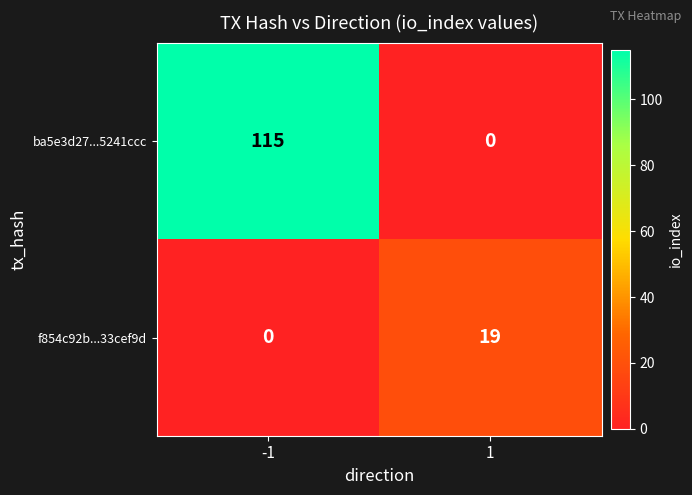

What is the difference between the ba5e3d27...5241ccc values at 1 and -1?

115